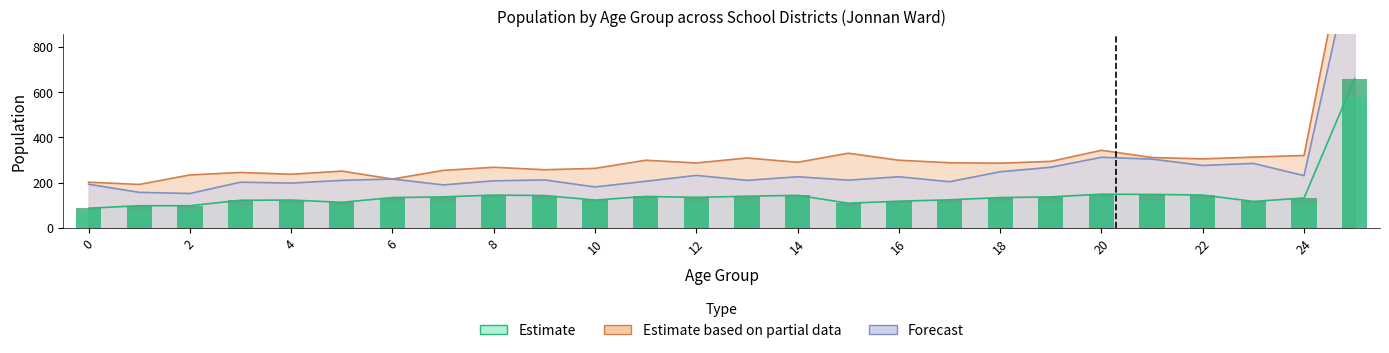

The value of 別府 at 21 is 311. True or false?

True